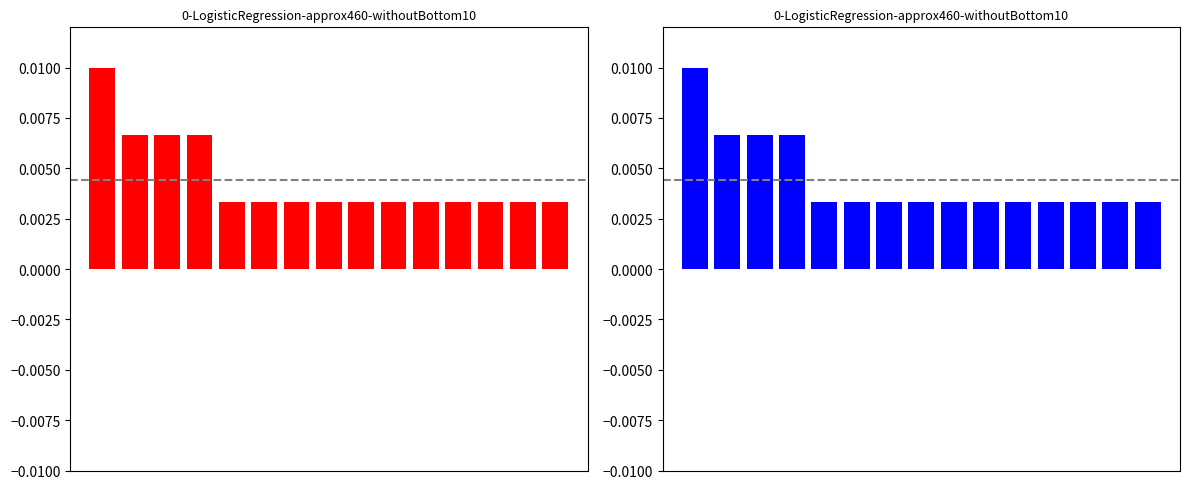

Rank the categories by value from lowest to highest.

4, 5, 6, 7, 8, 9, 10, 11, 12, 13, 14, 1, 2, 3, 0